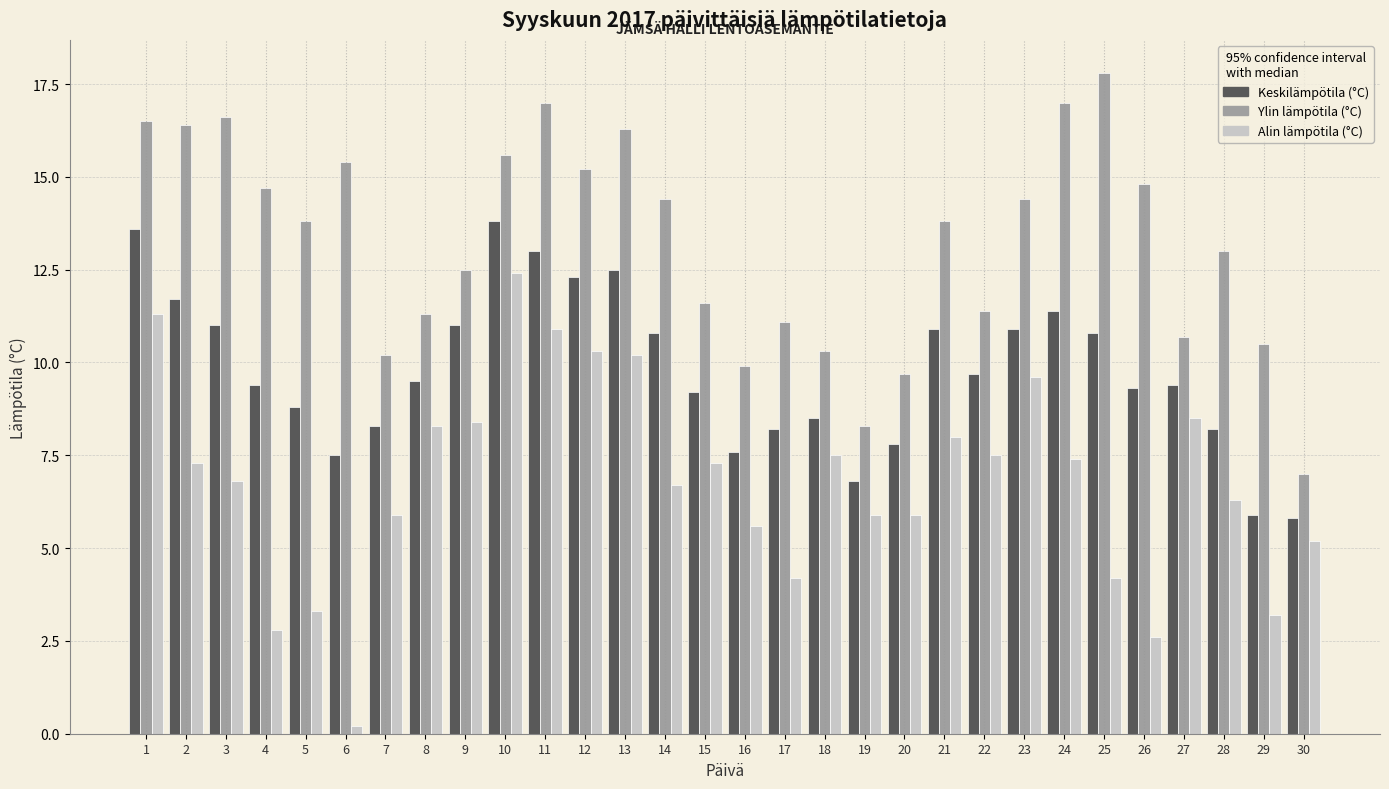

What is the average value of the Ylin lämpötila (°C) series?

13.2